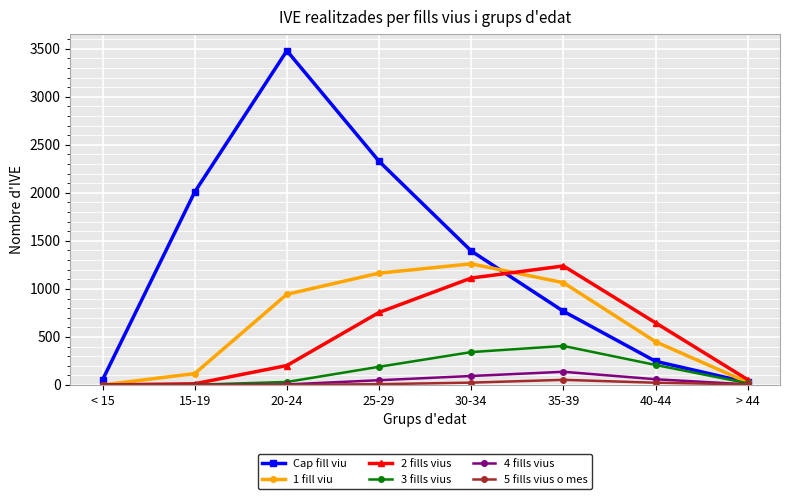

Which label corresponds to the largest value in the chart?

20-24